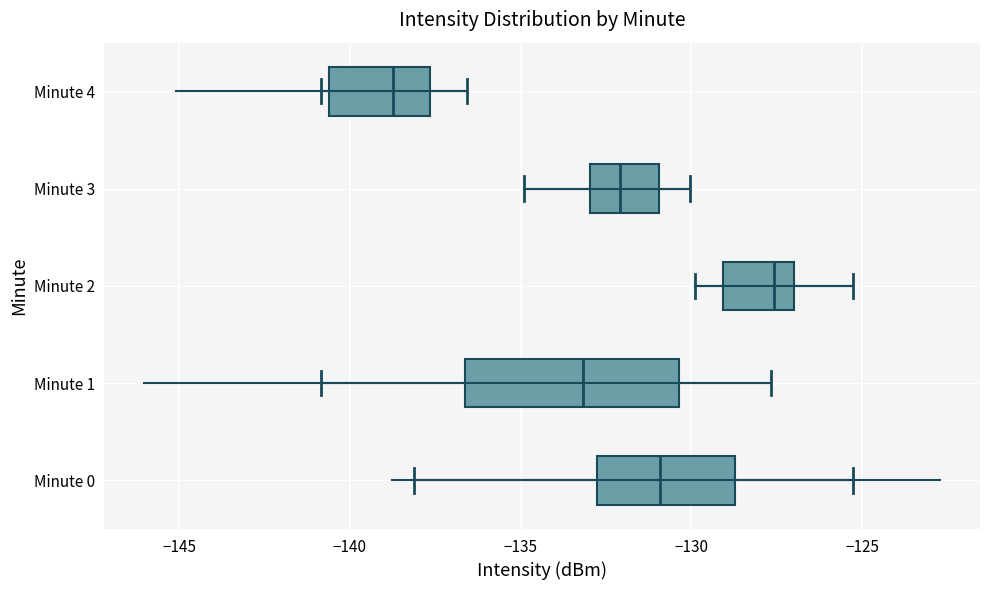

Comparing the boxes themselves (not the whiskers), which one is the widest?

Minute 1